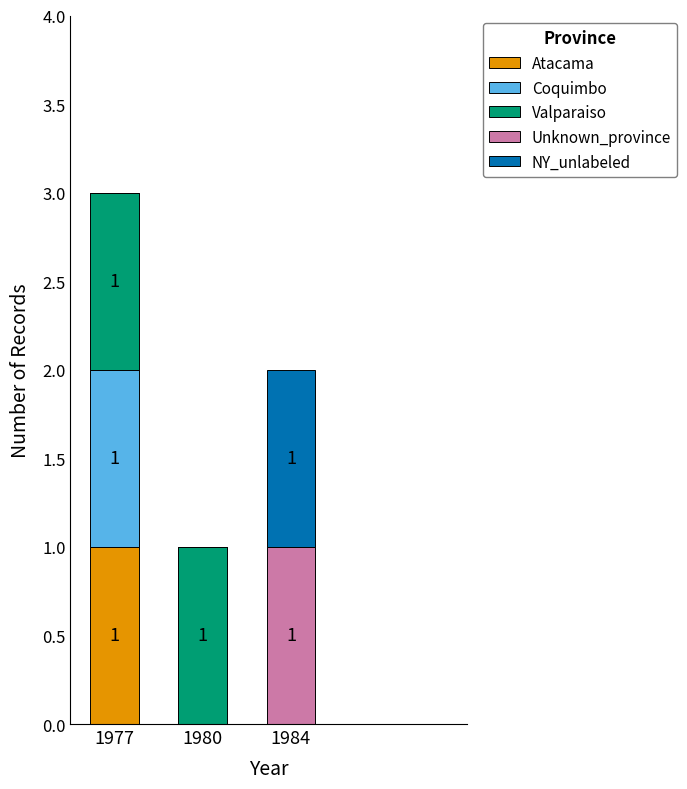

The value of Atacama at 1984 is 0. True or false?

True